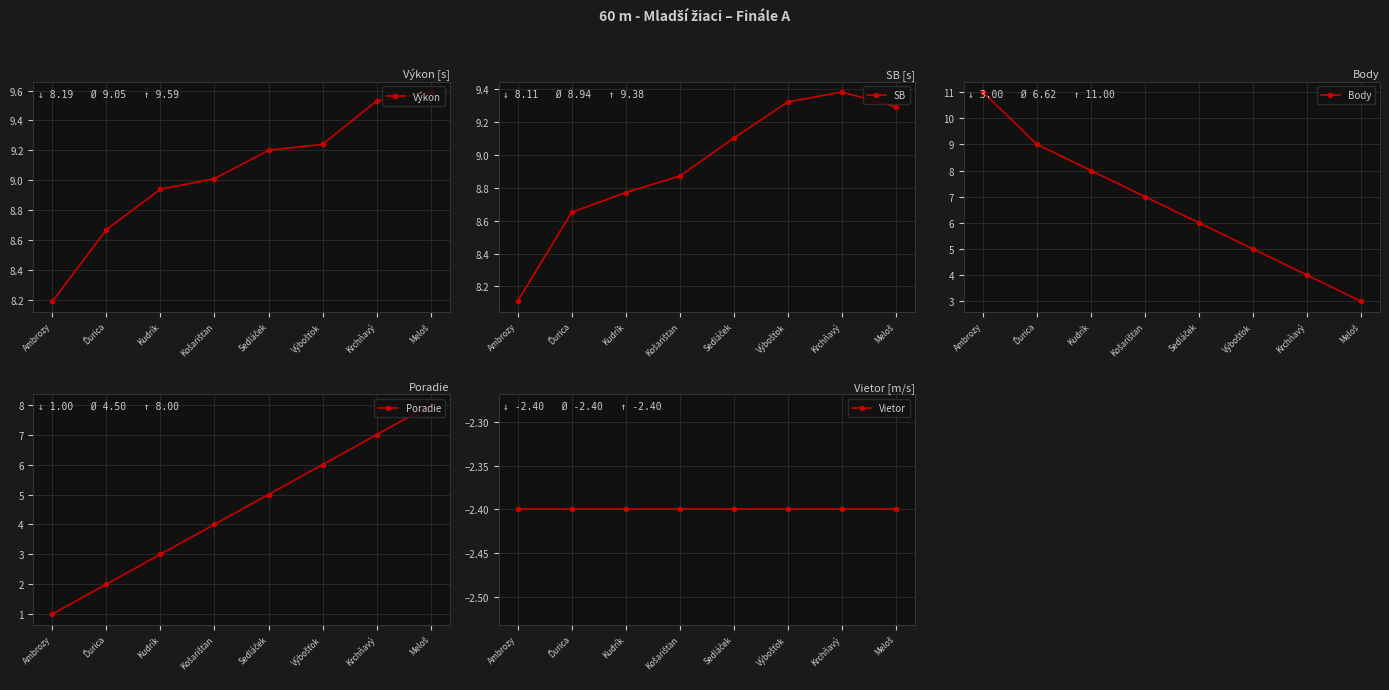

What is the label of the 2nd point from the right?

Krchňavý